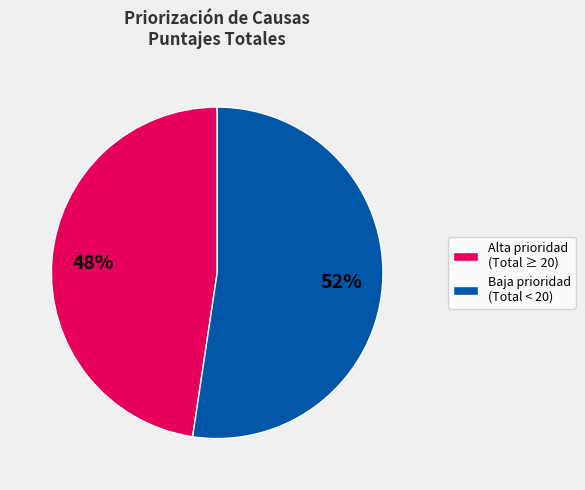

Is the sum of Alta prioridad (Total ≥ 20) and Baja prioridad (Total < 20) greater than half?

Yes